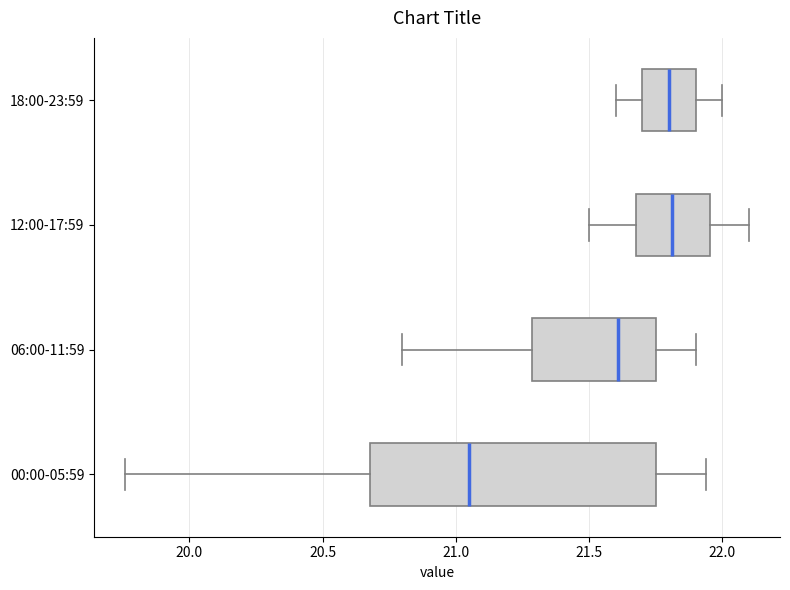

Which box is the widest, from its left edge to its right edge?

00:00-05:59